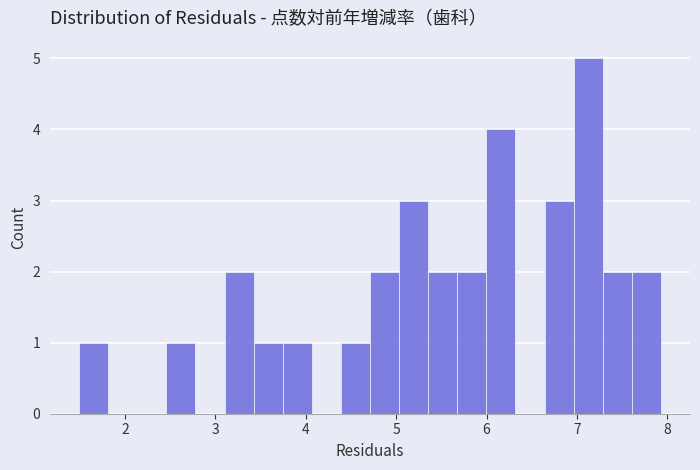

Around what value on the x-axis is the tallest bar? Give the approximate position of its centre, as read against the axis.

7.1